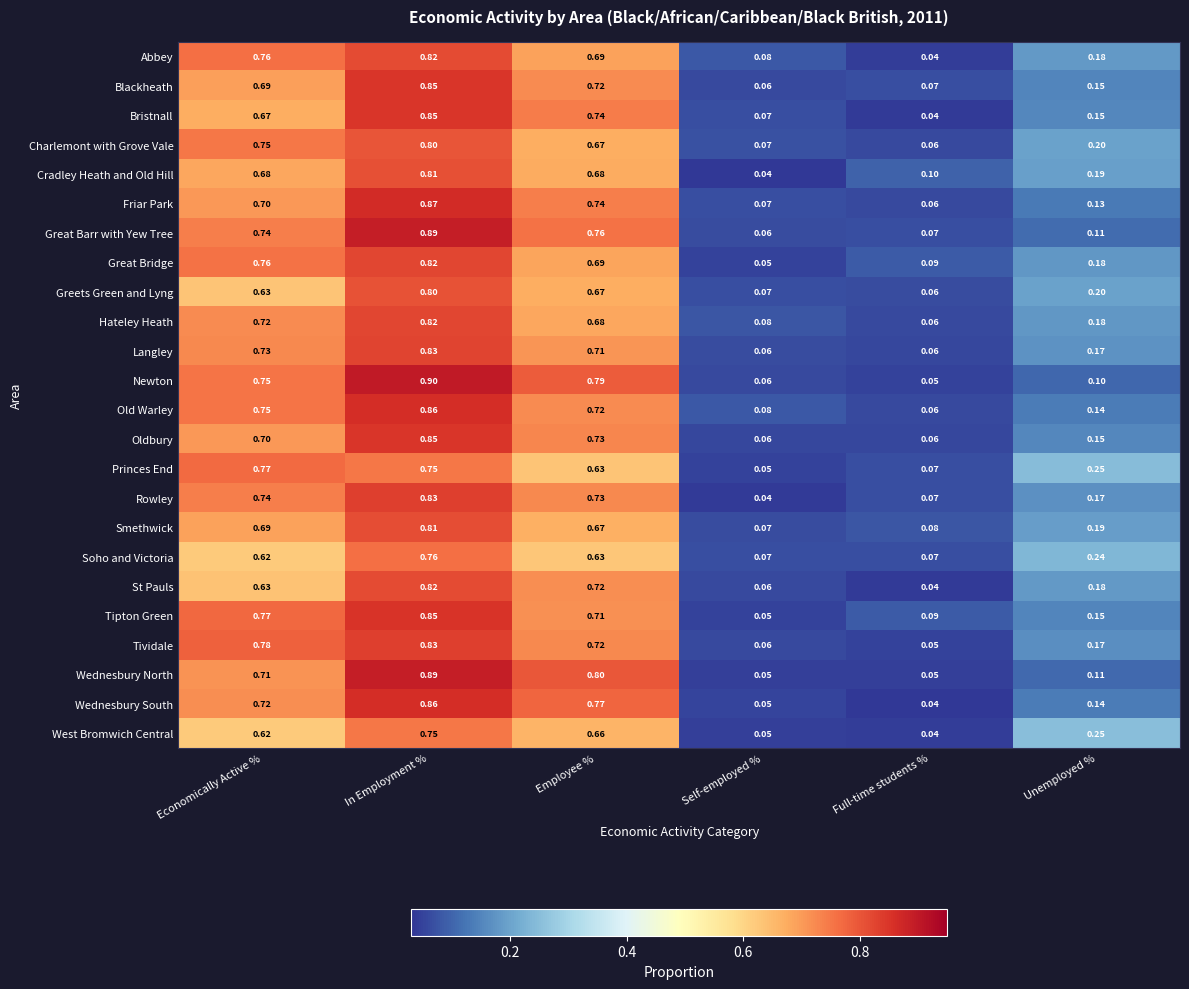

At which category is the sum across all series the highest?

In Employment %